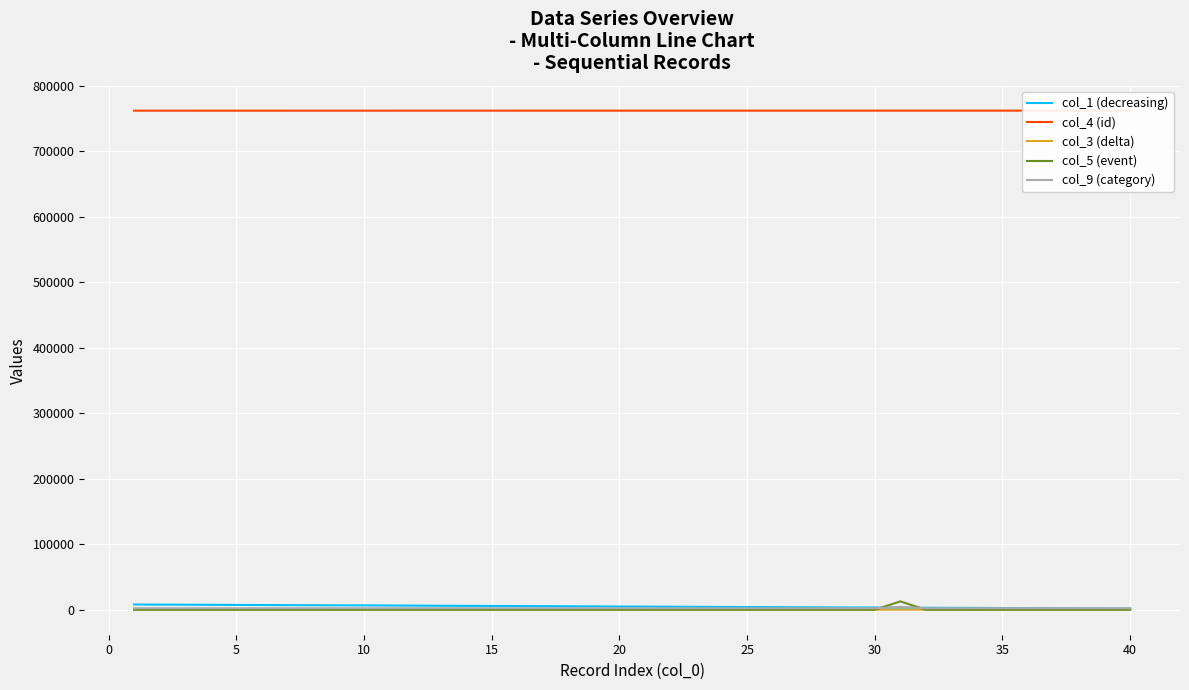

Is this an area chart (filled region under the line)?

No